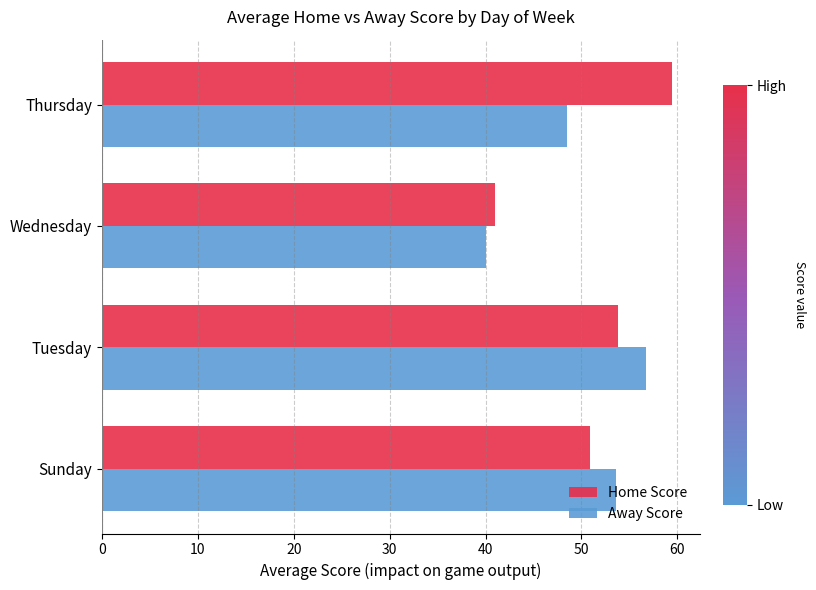

Is the value of Away Score at Thursday greater than the value of Home Score at Sunday?

No